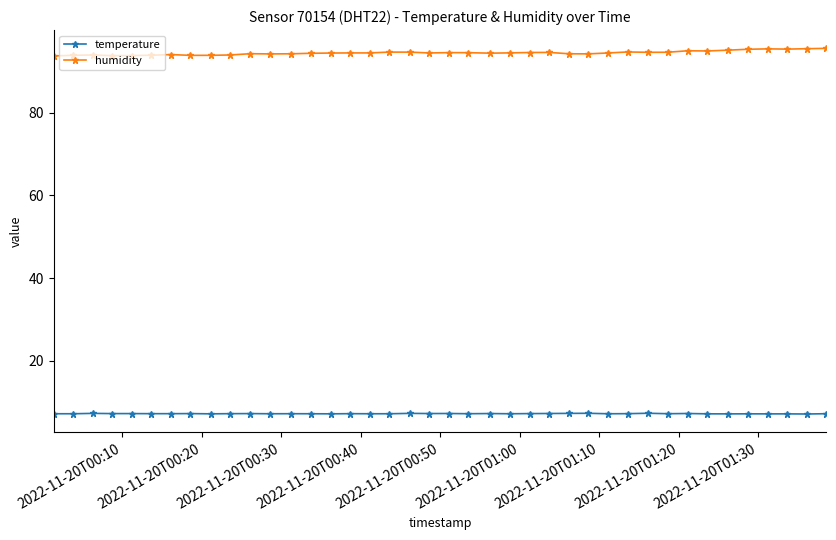

True or false: temperature has more than 0 interior local peaks.

True